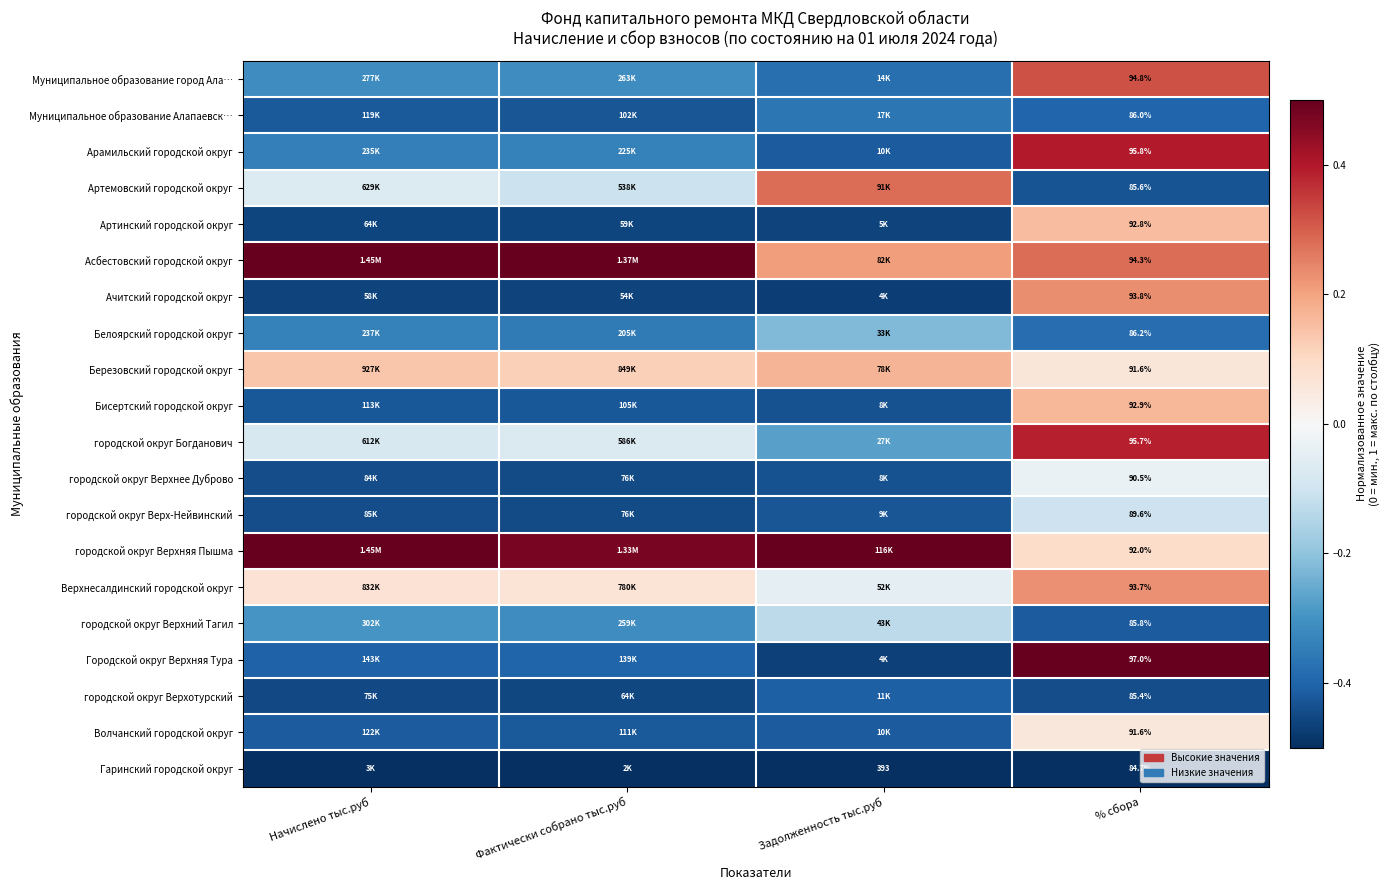

Is the value of Бисертский городской округ at % сбора greater than the value of городской округ Верхотурский at % сбора?

Yes